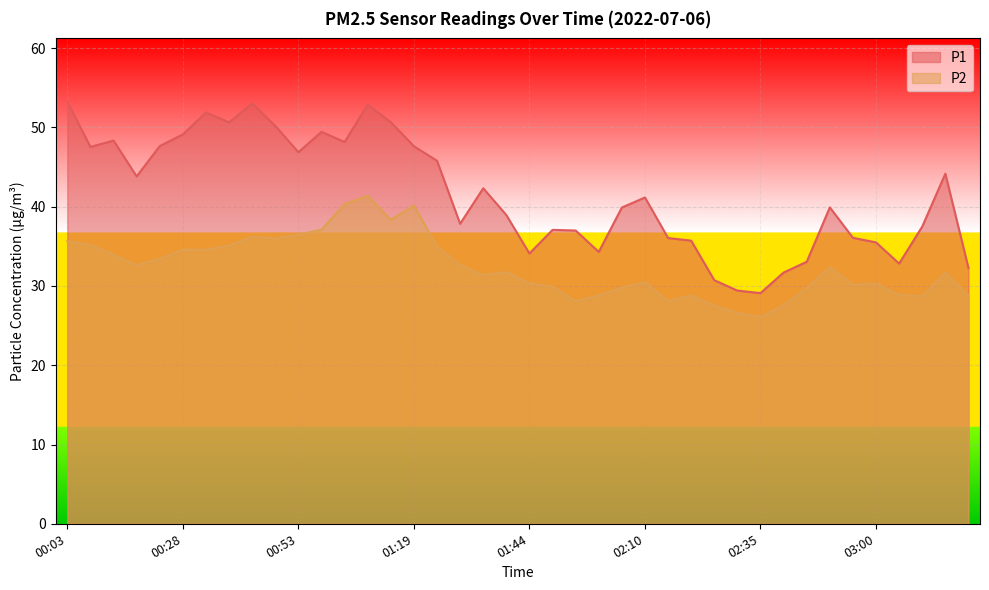

Is it true that P1 equals 36.1 at 02:55?

True